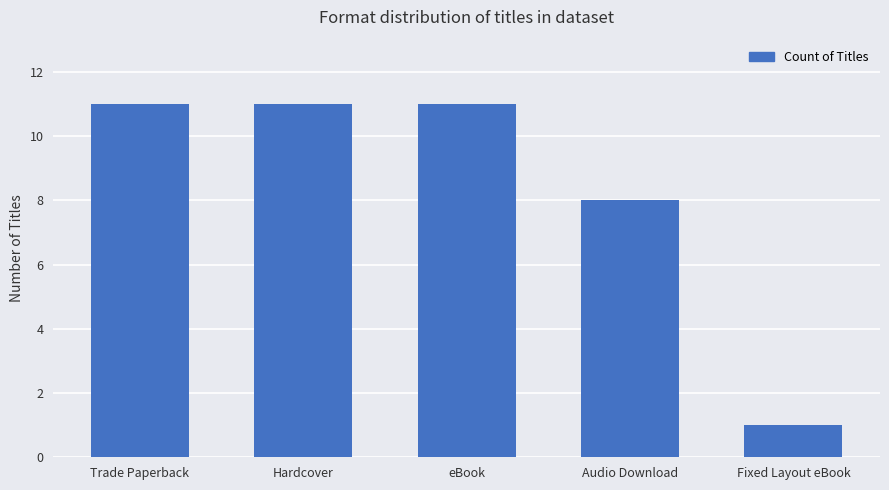

What is the difference between the second highest and second lowest values?

3